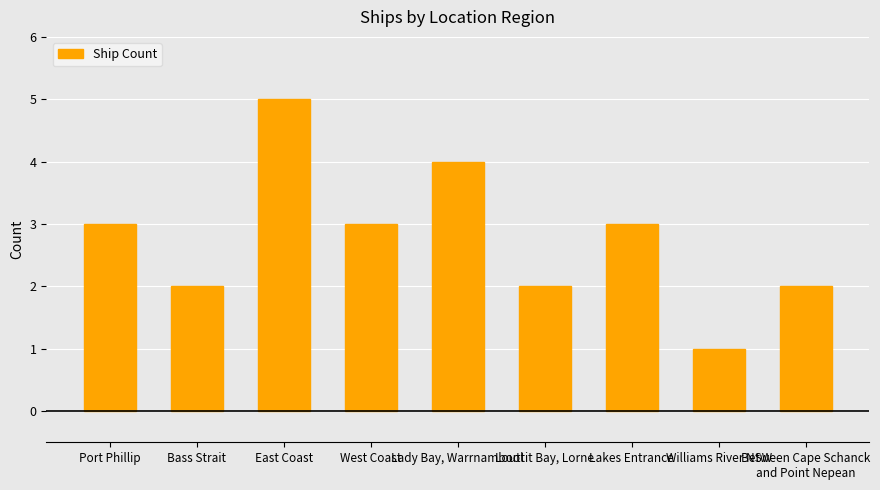

What position from the left is Williams River NSW?

8